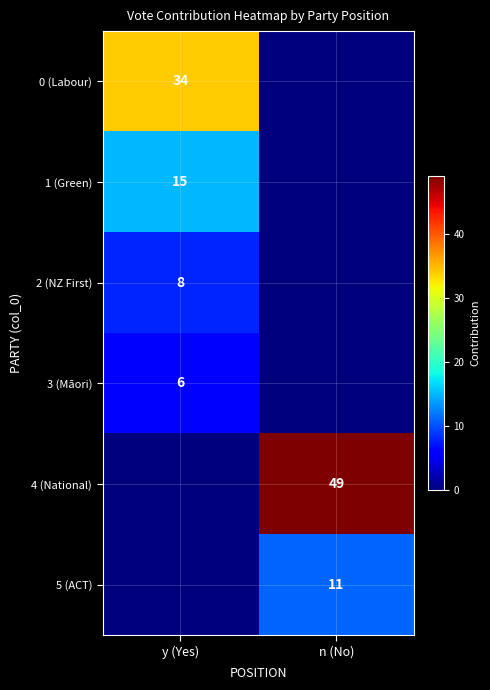

True or false: 2 (NZ First) has a value of 8 at y (Yes).

True